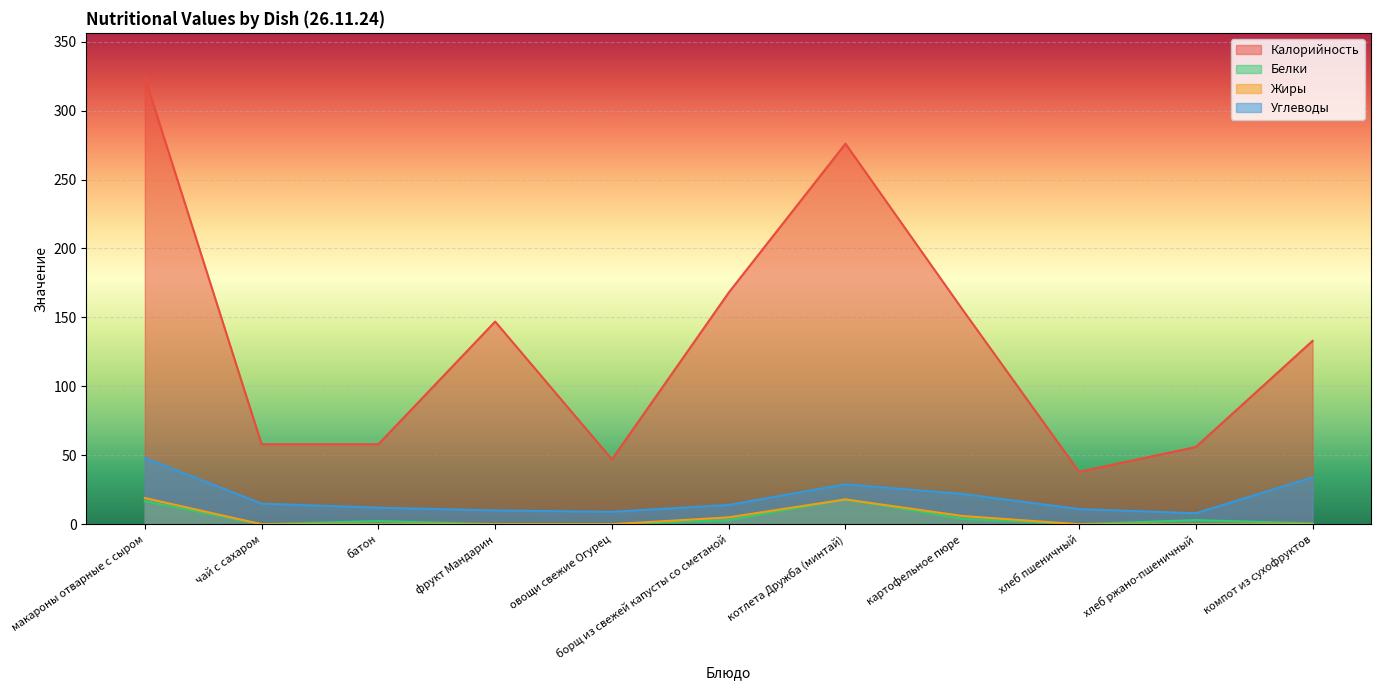

What is the total value across all series at хлеб ржано-пшеничный?

67.0